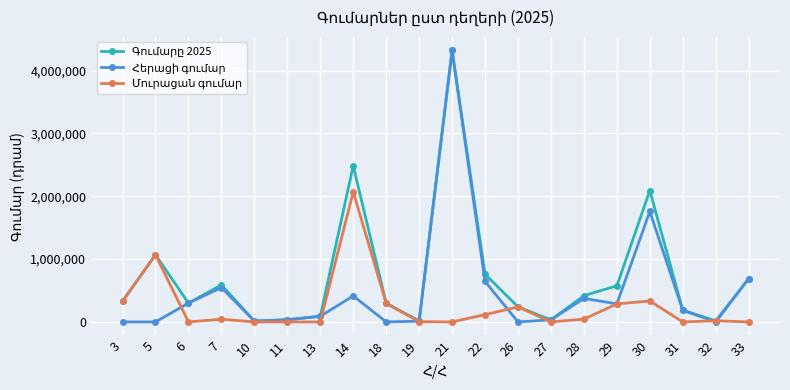

At which category is the sum across all series the highest?

21